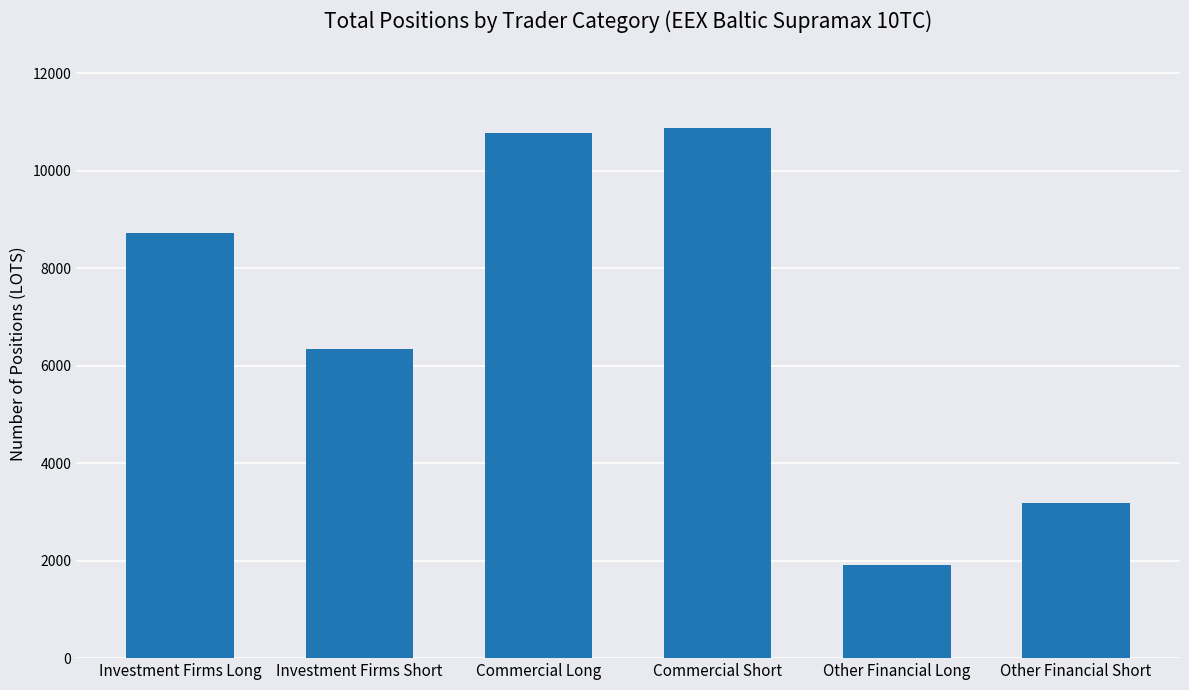

Where is the data nearest to the value 6389?

Investment Firms Short